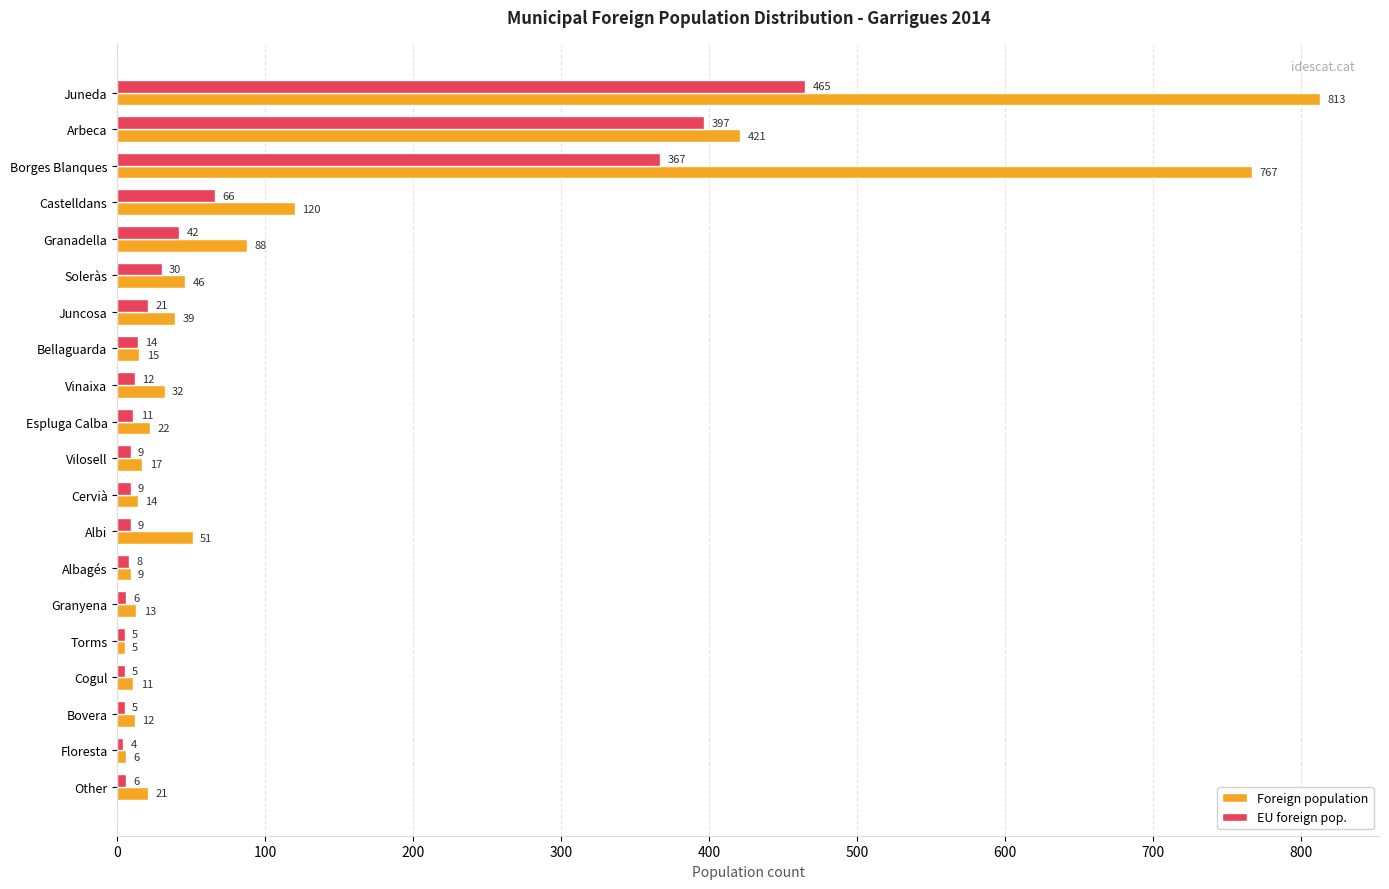

Where is EU foreign pop. nearest to the value 234?

Borges Blanques